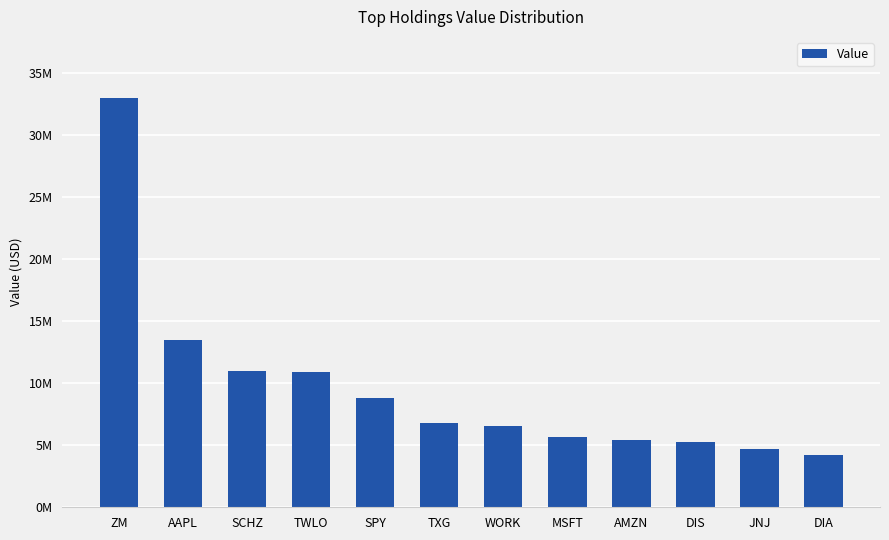

Where does the data first go above 6783000?

ZM